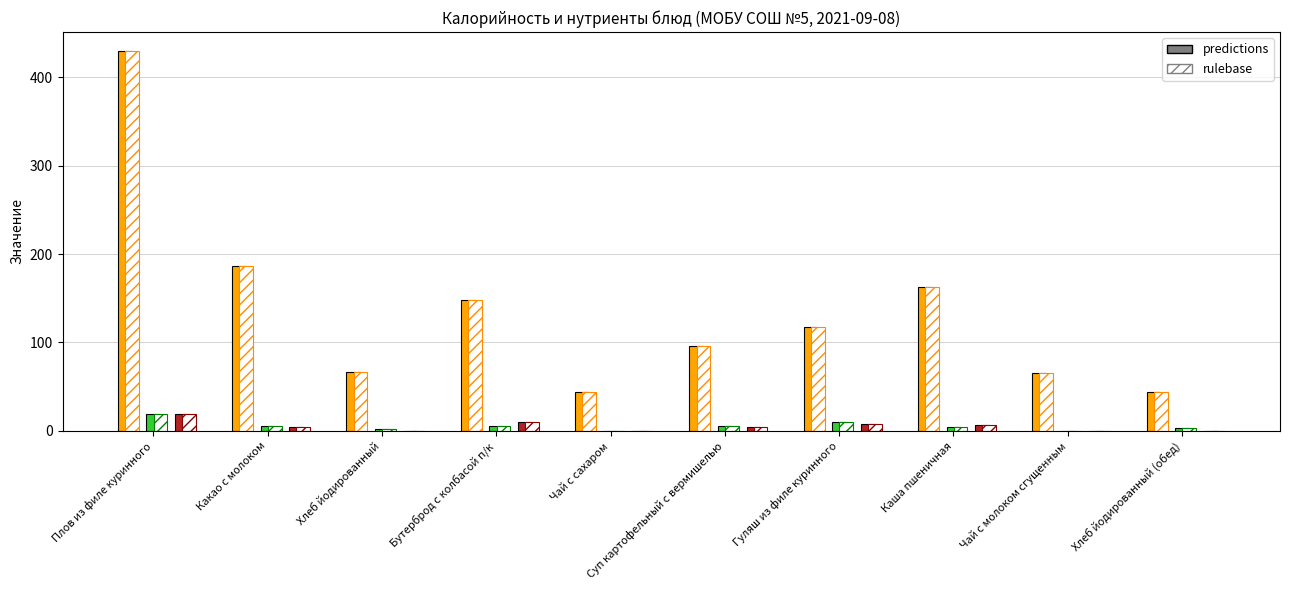

What position from the right is Хлеб йодированный?

8